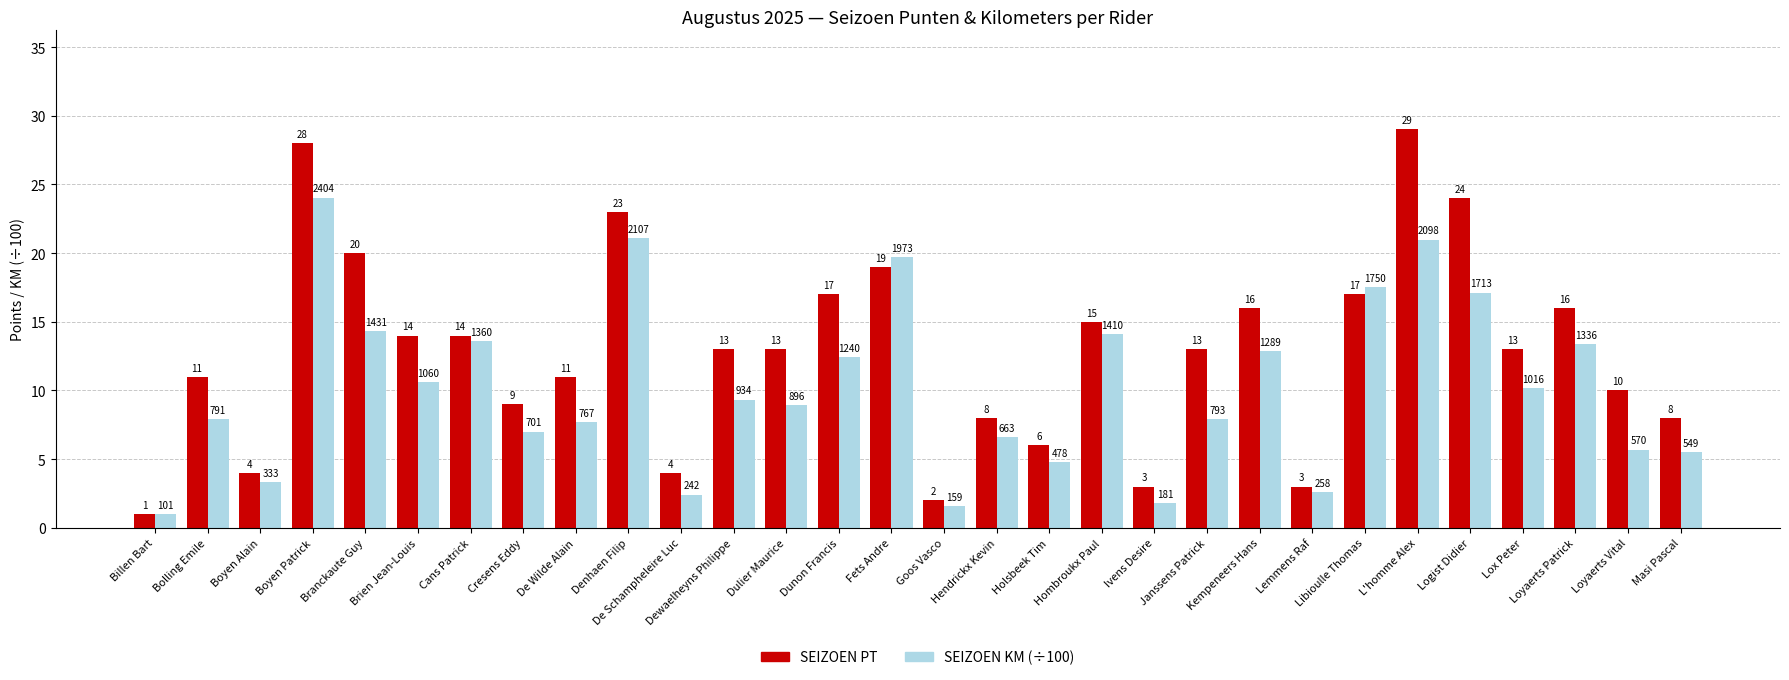

How many data points does each series have?

30